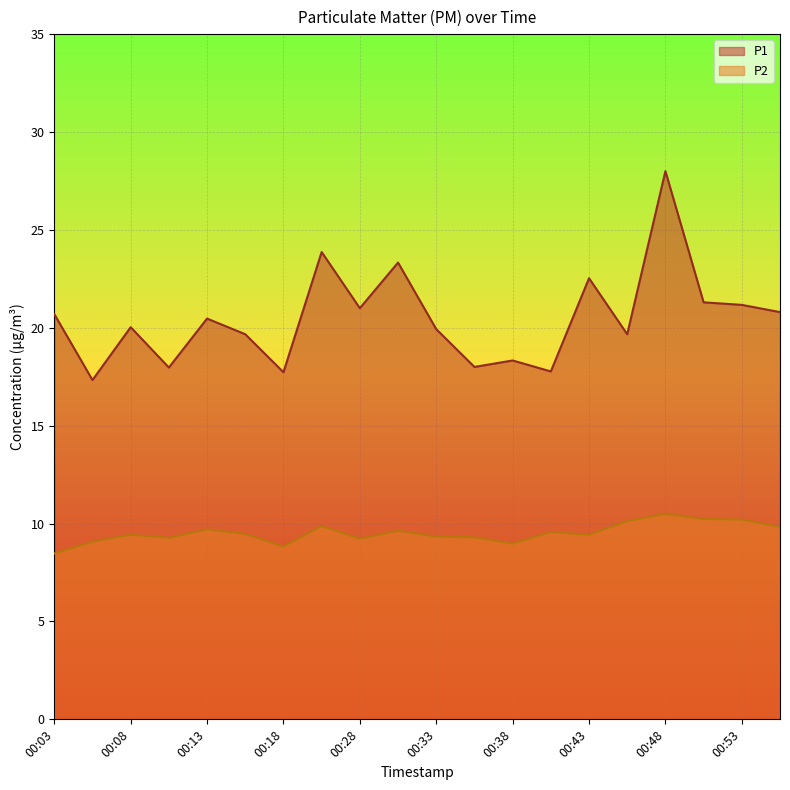

True or false: P2 and P1 intersect in this chart.

False